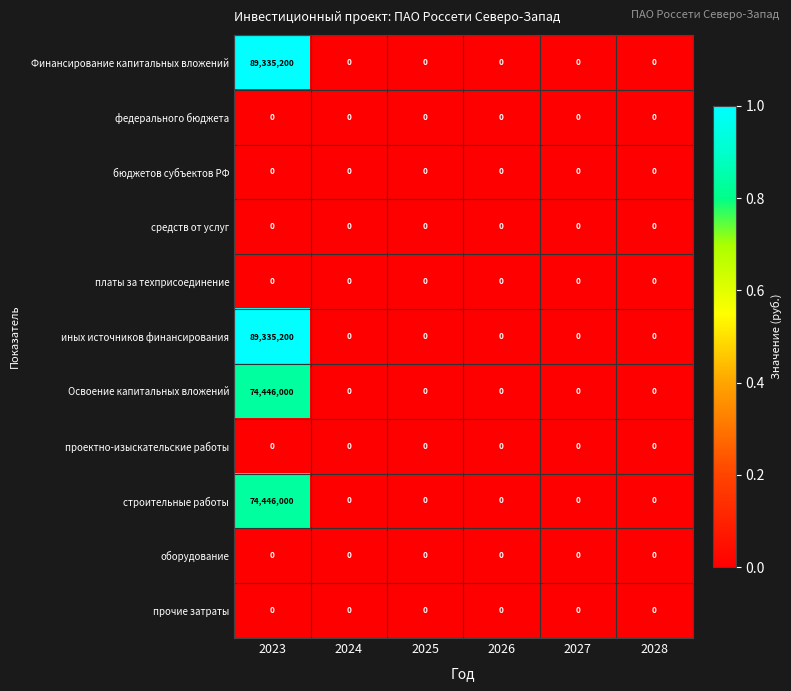

Count the number of data series in this chart.

11